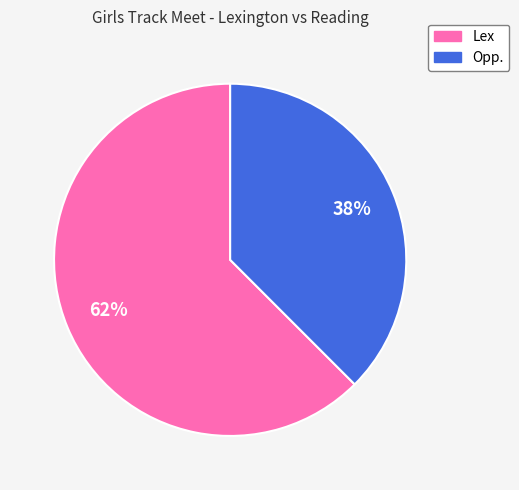

To the nearest percent, what percentage of the pie is Lex?

62%